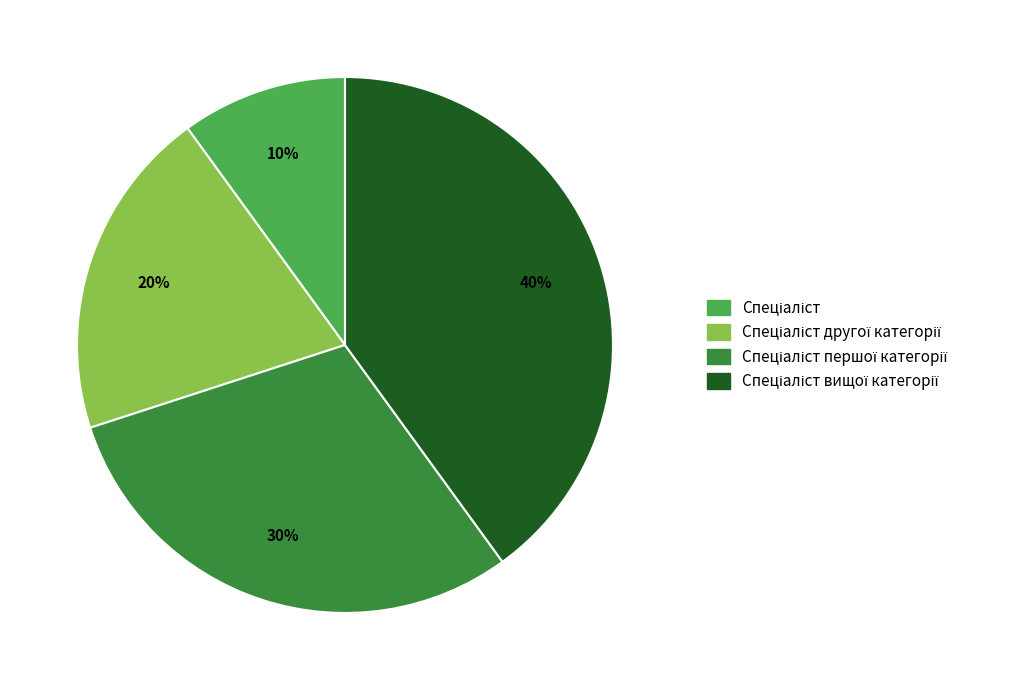

To the nearest percent, what is the difference between the largest and smallest slice percentages?

30%